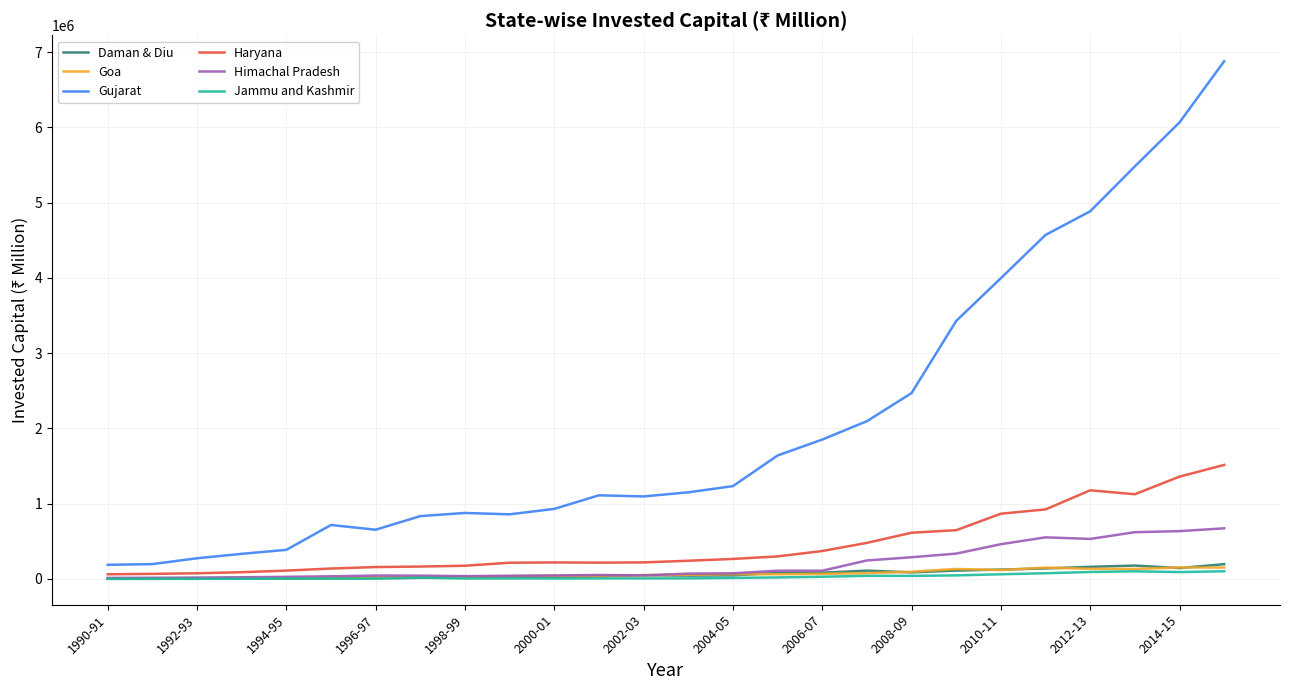

True or false: Goa and Gujarat intersect in this chart.

False